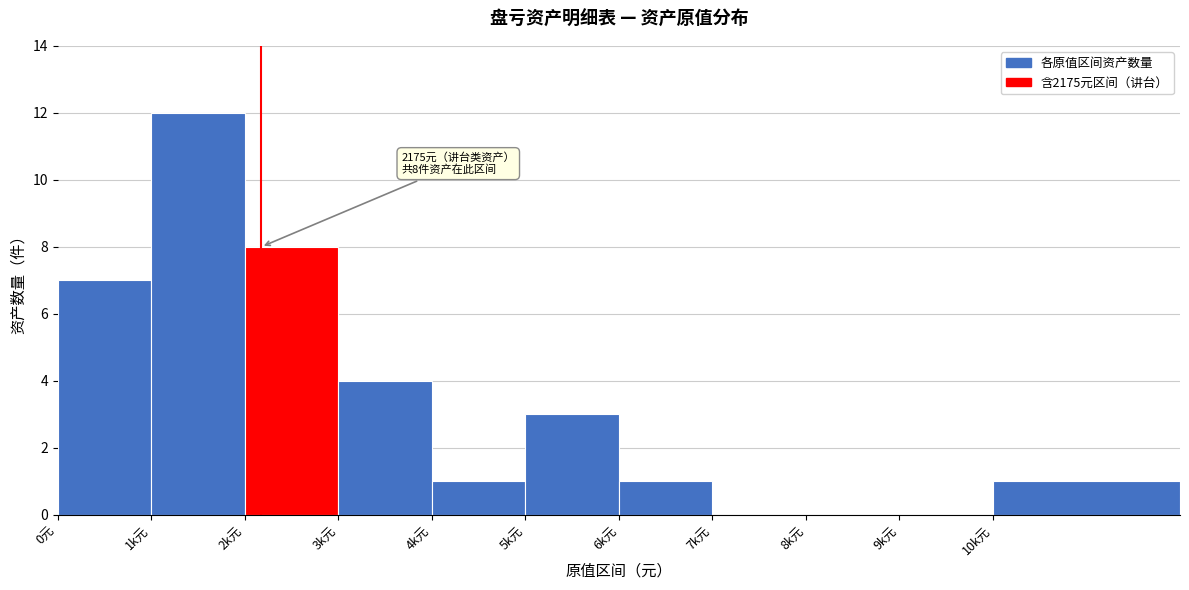

Reading right to left, transcribe all the data shown in this chart.

10k元=1	9k元=0	8k元=0	7k元=0	6k元=1	5k元=3	4k元=1	3k元=4	2k元=8	1k元=12	0元=7